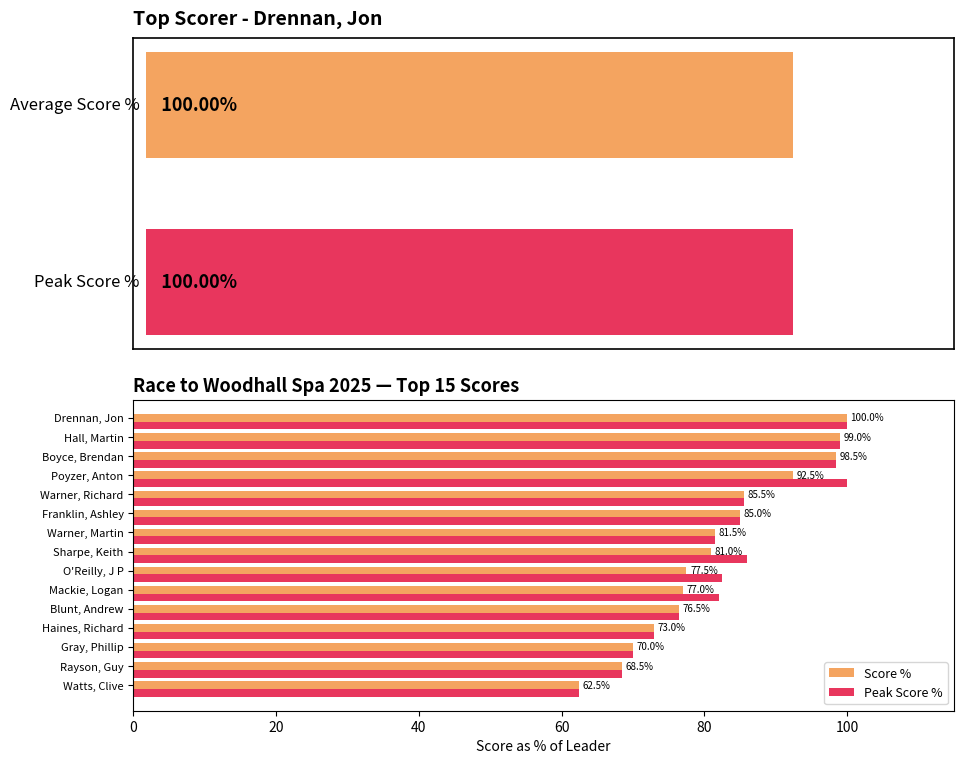

Reading right to left, transcribe all the data shown in this chart.

Score %: 62.5	68.5	70.0	73.0	76.5	77.0	77.5	81.0	81.5	85.0	85.5	92.5	98.5	99.0	100.0
Peak Score %: 62.5	68.5	70.0	73.0	76.5	82.0	82.5	86.0	81.5	85.0	85.5	100.0	98.5	99.0	100.0